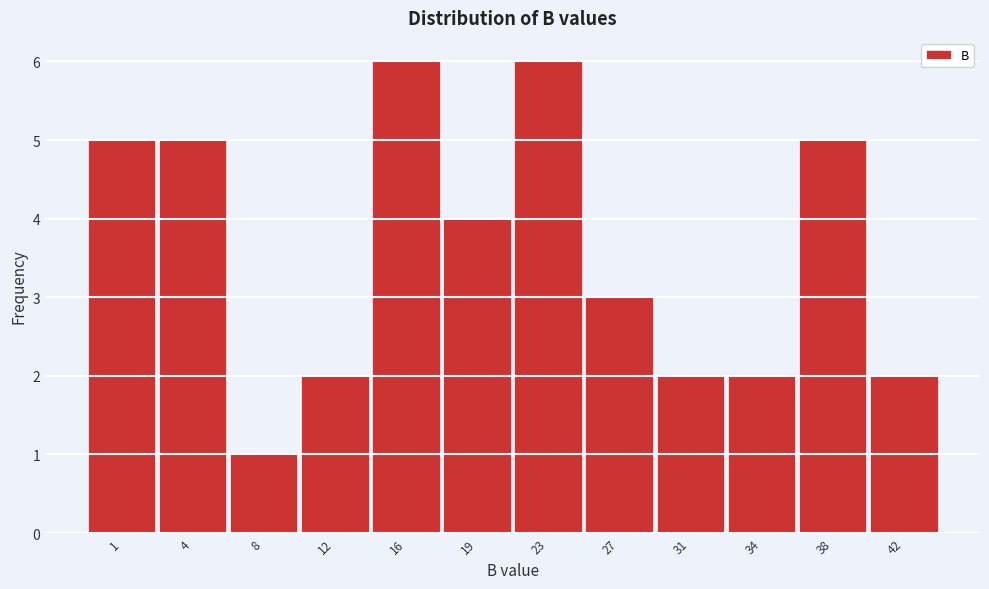

Reading left to right, what are all the values shown in this chart?

5	5	1	2	6	4	6	3	2	2	5	2